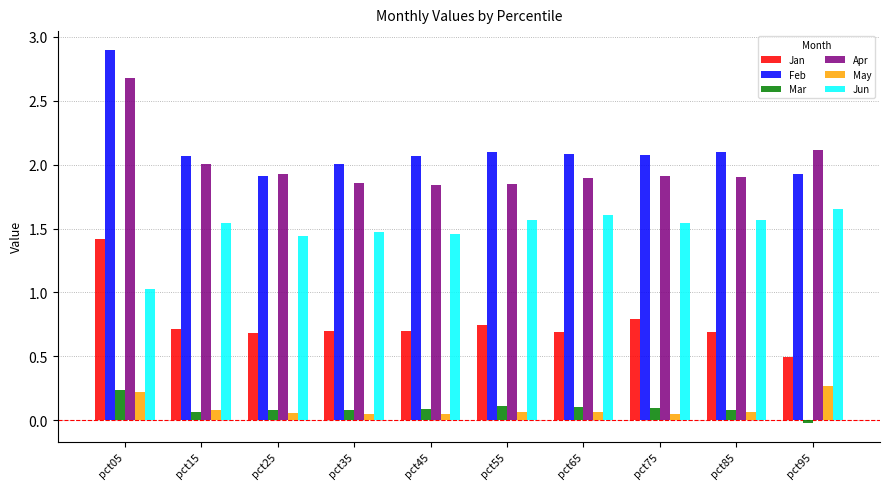

Is it true that Jun equals 1.0 at pct45?

False